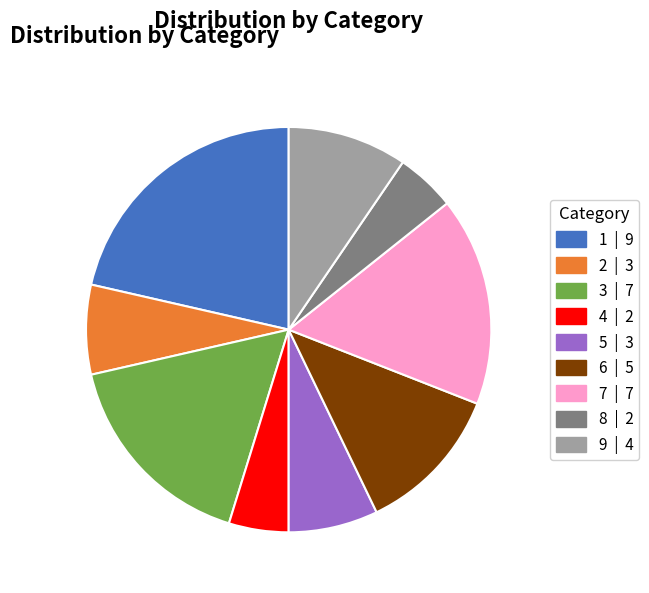

How many slices are in this pie chart?

9